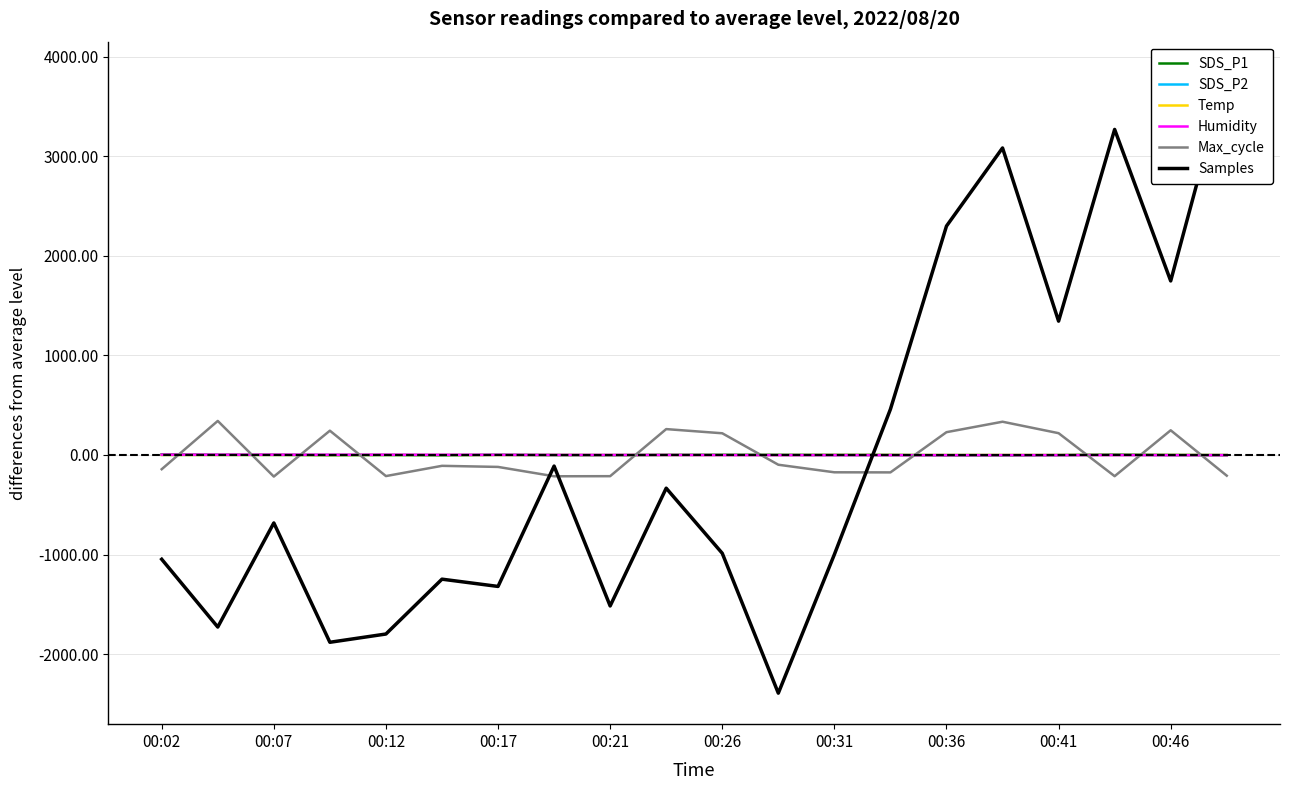

Reading left to right, list all the values displayed in this chart.

SDS_P1: 7.2	2.0	2.2	-2.2	0.2	-3.6	2.0	-1.4	-2.6	1.0	2.6	1.3	0.6	-0.1	-4.2	-5.4	-1.9	5.0	-0.3	-2.4
SDS_P2: 0.6	0.4	0.1	0.9	-0.2	-0.2	0.9	-0.3	-0.3	0.3	0.4	0.4	-0.5	-0.5	-0.4	-0.9	-0.5	0.3	-0.6	-0.1
Temp: -0.4	-0.4	-0.3	-0.3	-0.3	-0.3	-0.2	-0.1	-0.1	0.0	0.0	0.1	0.2	0.2	0.2	0.2	0.2	0.2	0.2	0.2
Humidity: 3.1	2.8	2.7	2.4	2.5	1.9	1.3	0.2	0.1	0.0	-1.3	-1.7	-1.8	-1.9	-2.1	-1.8	-1.7	-1.3	-2.1	-2.0
Max_cycle: -142.9	342.1	-216.9	244.1	-211.9	-108.9	-119.9	-213.9	-212.9	260.1	218.1	-97.9	-173.9	-174.9	229.1	334.1	219.1	-212.9	248.1	-207.9
Samples: -1047.5	-1728.5	-682.5	-1881.5	-1798.5	-1247.5	-1320.5	-111.5	-1516.5	-333.5	-987.5	-2392.5	-999.5	459.5	2299.5	3084.5	1344.5	3270.5	1748.5	3840.5